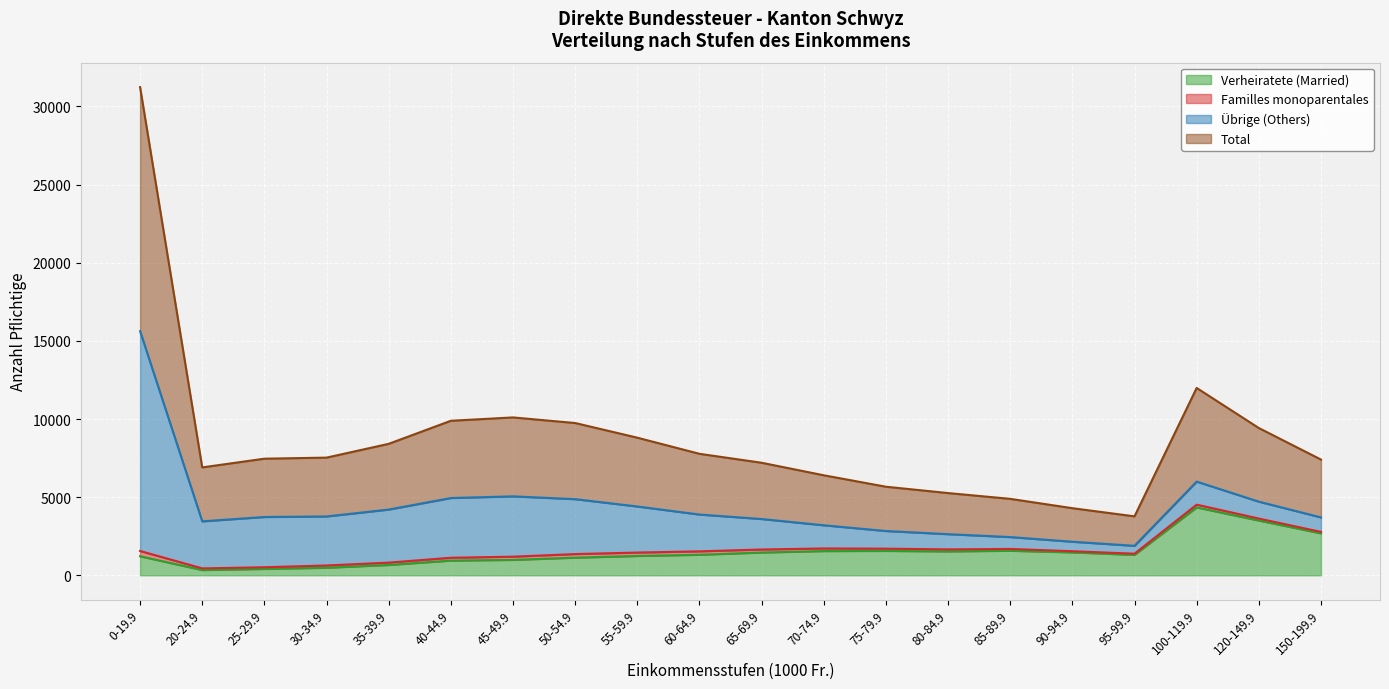

What is the difference between the second highest and minimum values in the Total series?

4108